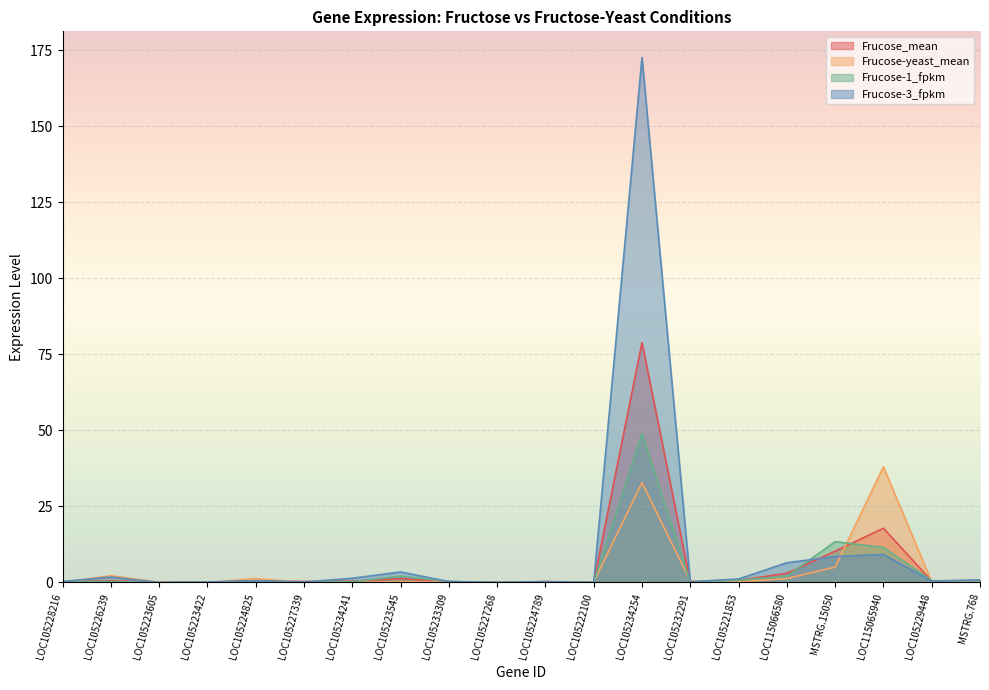

Where is the first local minimum for Frucose-1_fpkm?

LOC105223605